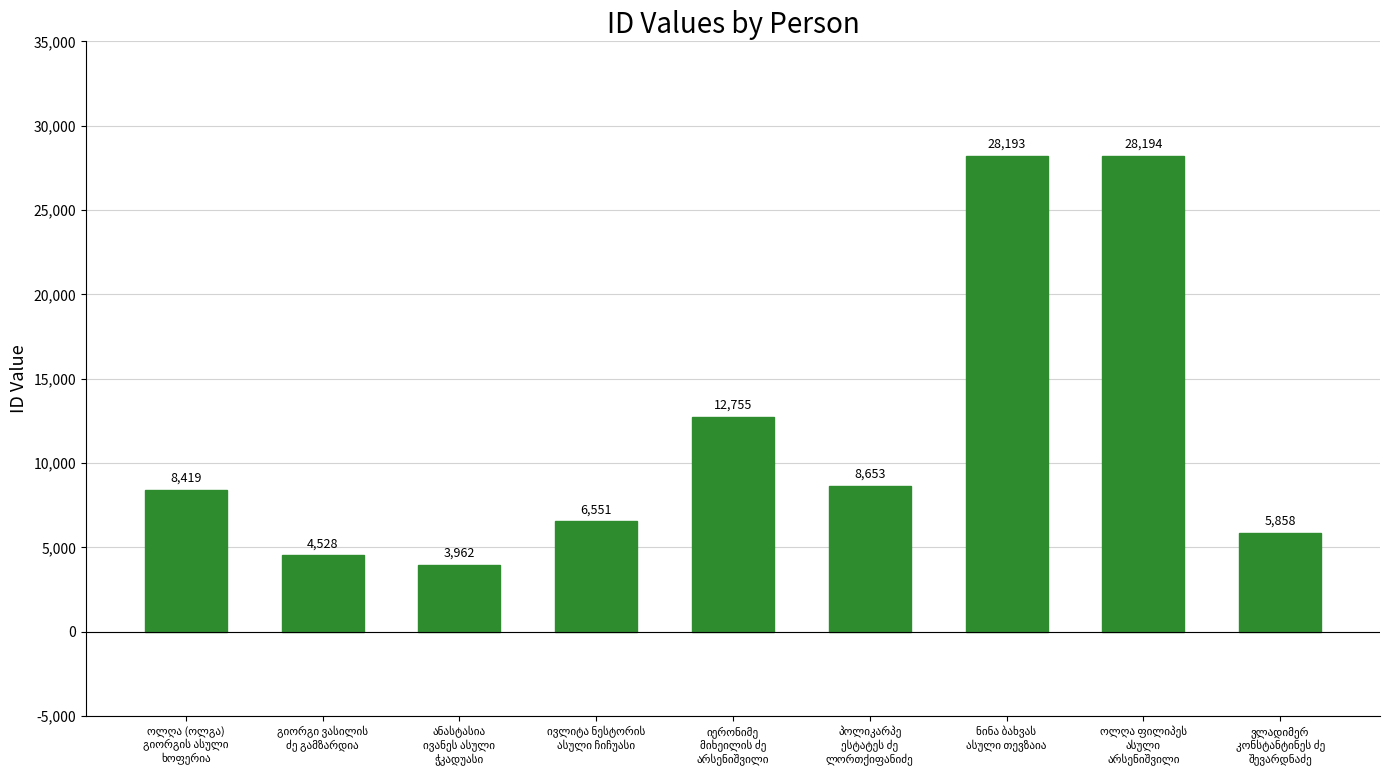

What is the average value?

11901